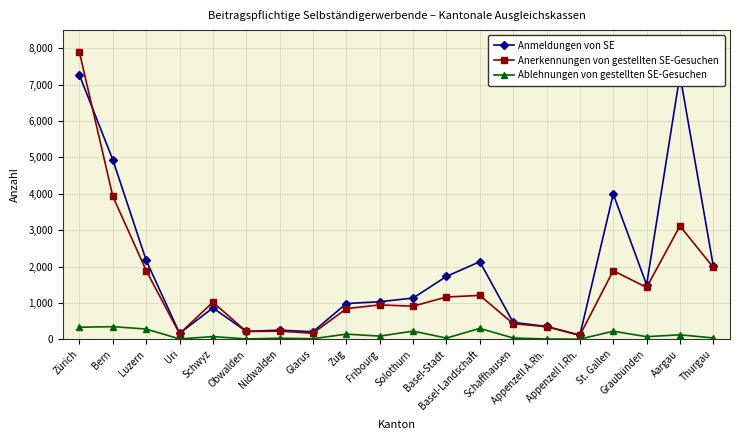

True or false: Anmeldungen von SE and Ablehnungen von gestellten SE-Gesuchen cross at least once.

False